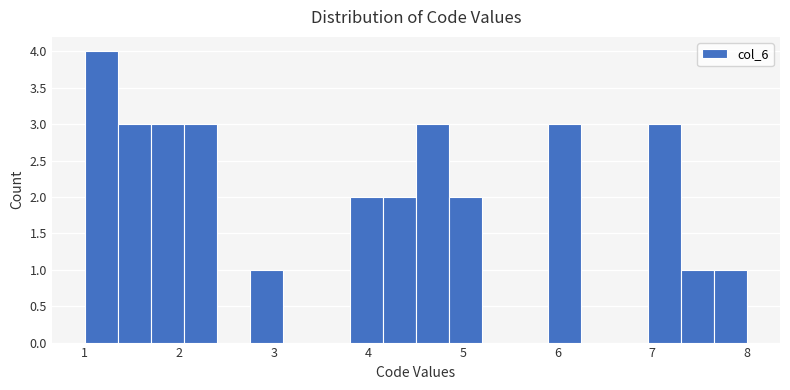

Read against the x-axis, roughly where is the centre of the tallest bar?

1.2